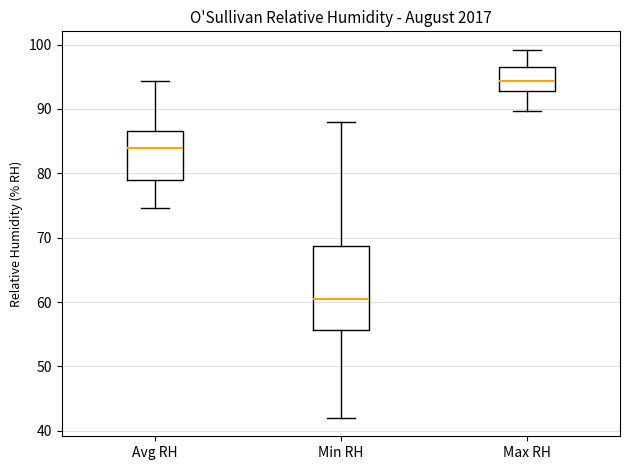

Reading left to right, transcribe this box plot: for each box, give where its median line is, the range the box spans, and where its two whiskers end, as read against the y-axis. The values are not printed on the chart, so give them approximately, as read against the axis.

Avg RH: median 84, box 79 to 87, whiskers 75 to 94
Min RH: median 61, box 56 to 69, whiskers 42 to 88
Max RH: median 94, box 93 to 96, whiskers 90 to 99